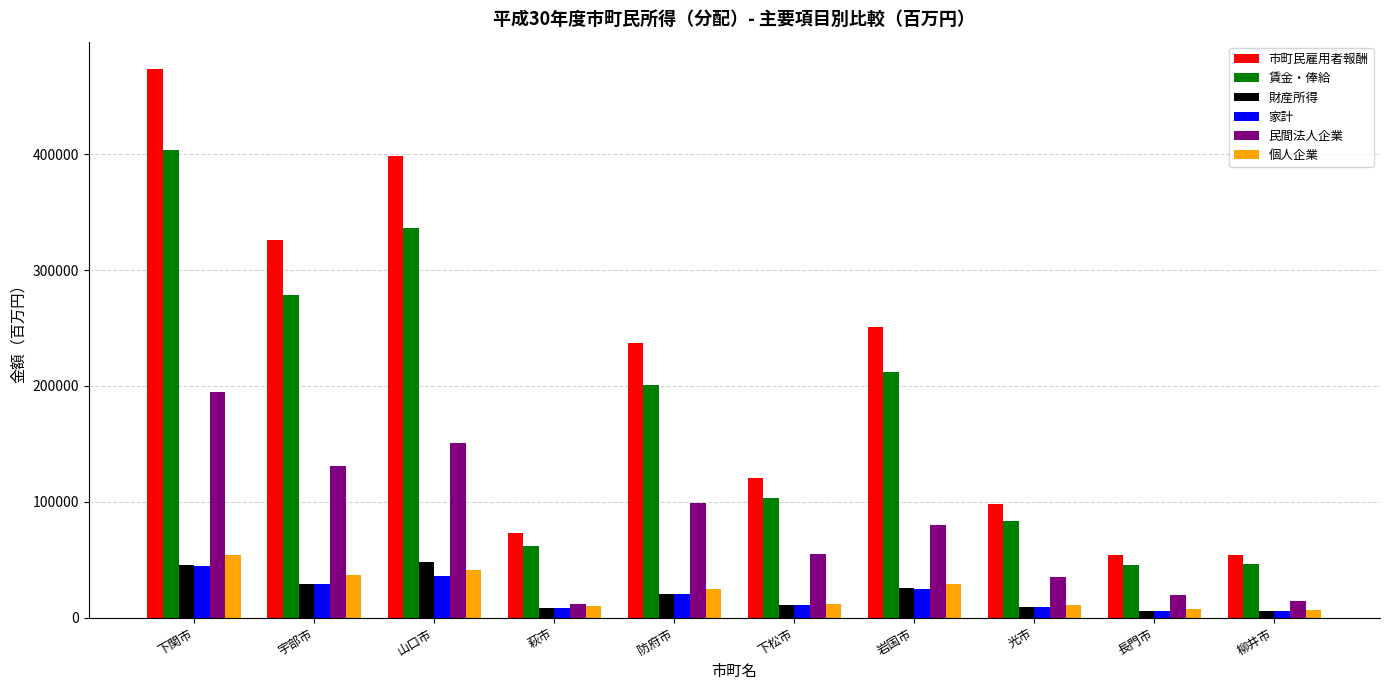

How many bars are there in each group?

6